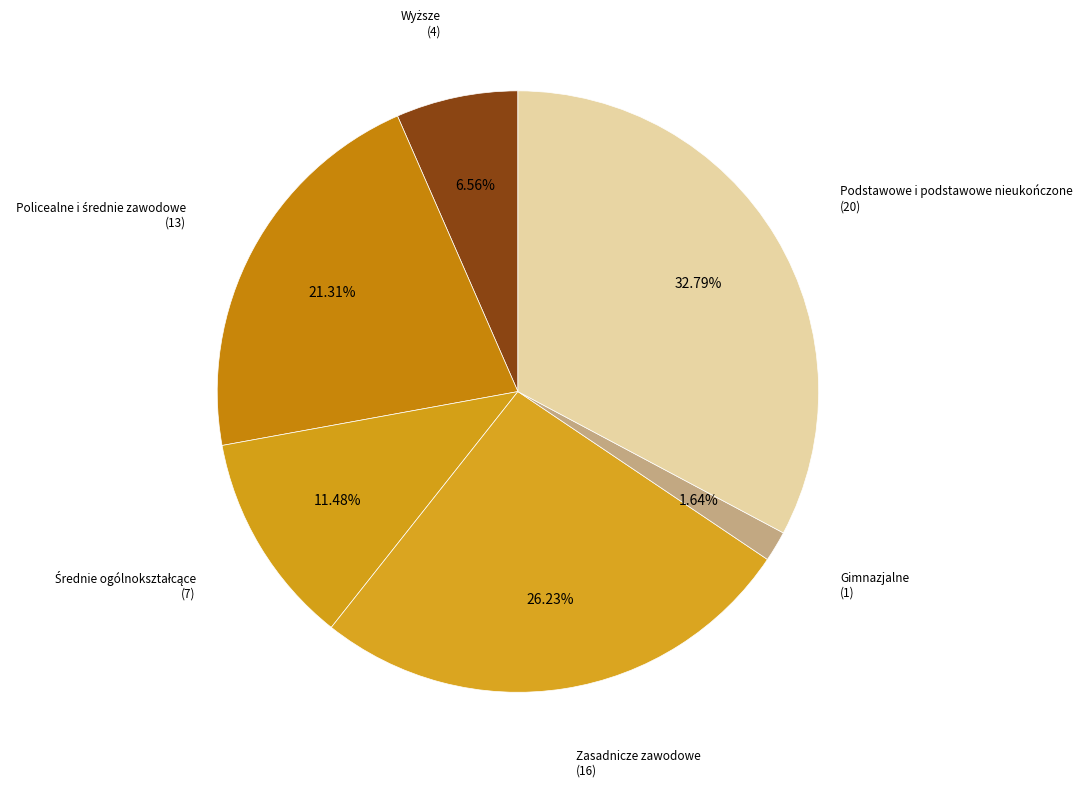

Does any single category account for the majority?

No